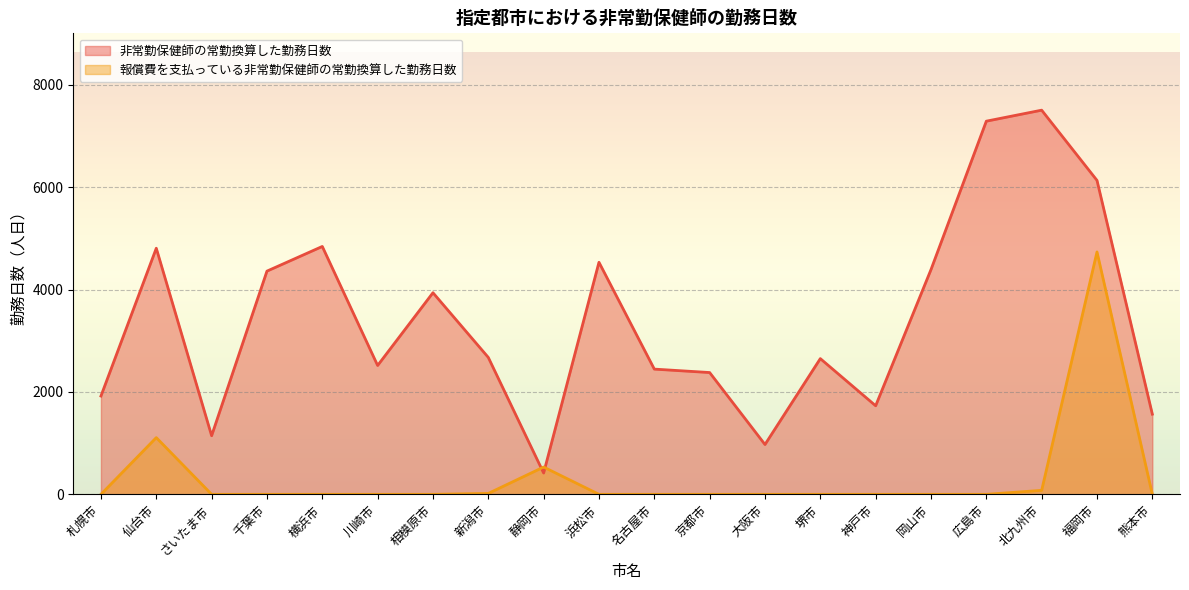

Which series ends up on top after the final intersection of 非常勤保健師の常勤換算した勤務日数 and 報償費を支払っている非常勤保健師の常勤換算した勤務日数?

非常勤保健師の常勤換算した勤務日数